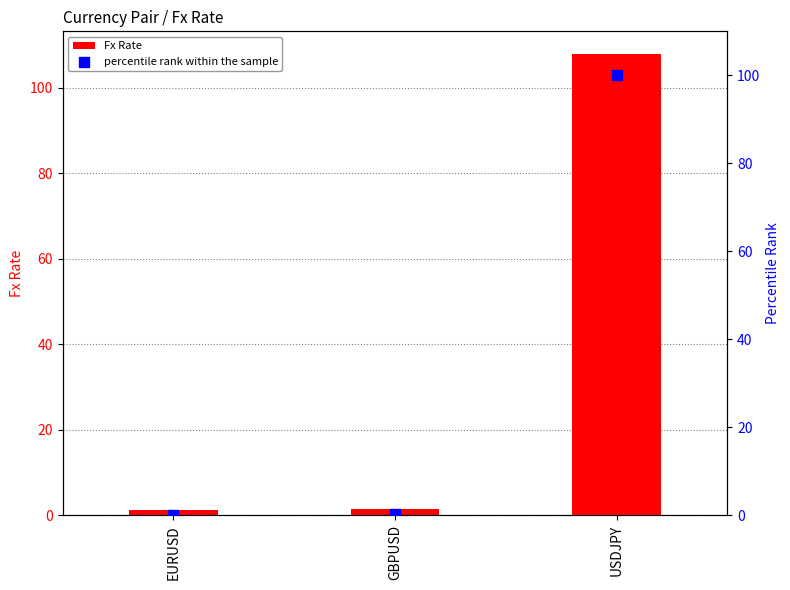

Which series contains the highest Y value?

Fx Rate